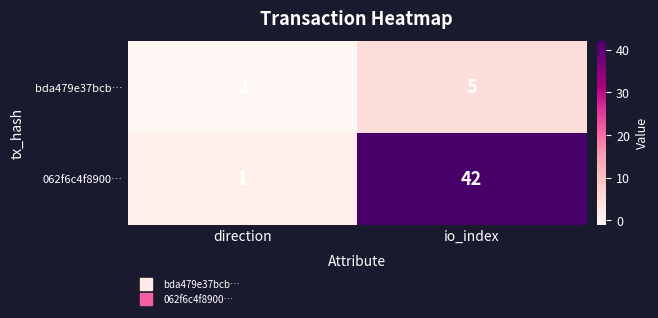

List the series in order of their overall mean, lowest first.

bda479e37bcb…, 062f6c4f8900…